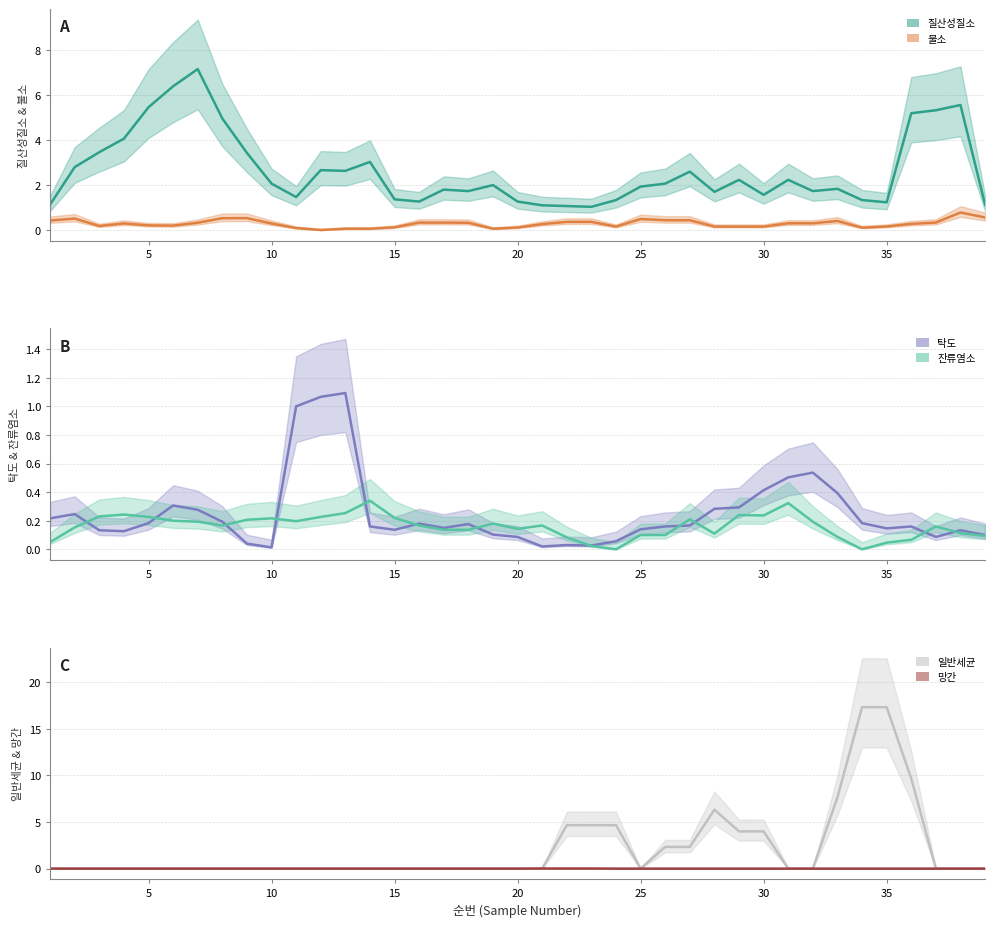

What is the average value of the 일반세균 series?

2.2